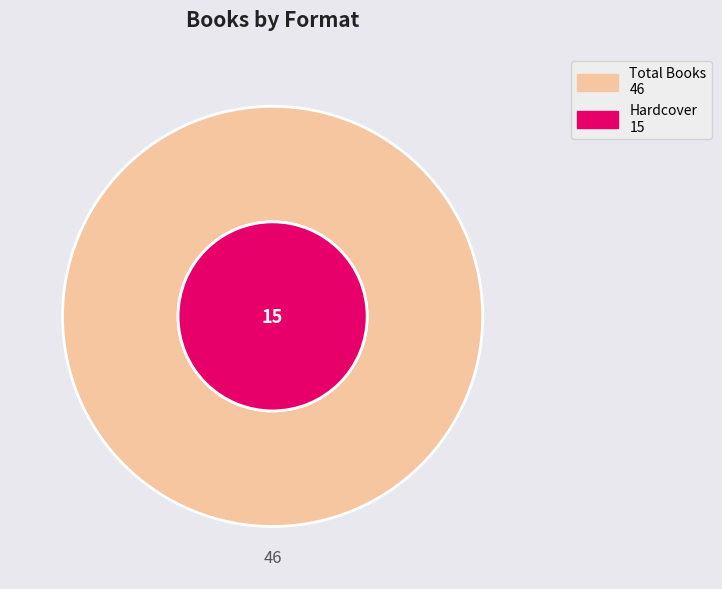

The Hardcover slice represents 19% of the pie. True or false?

False